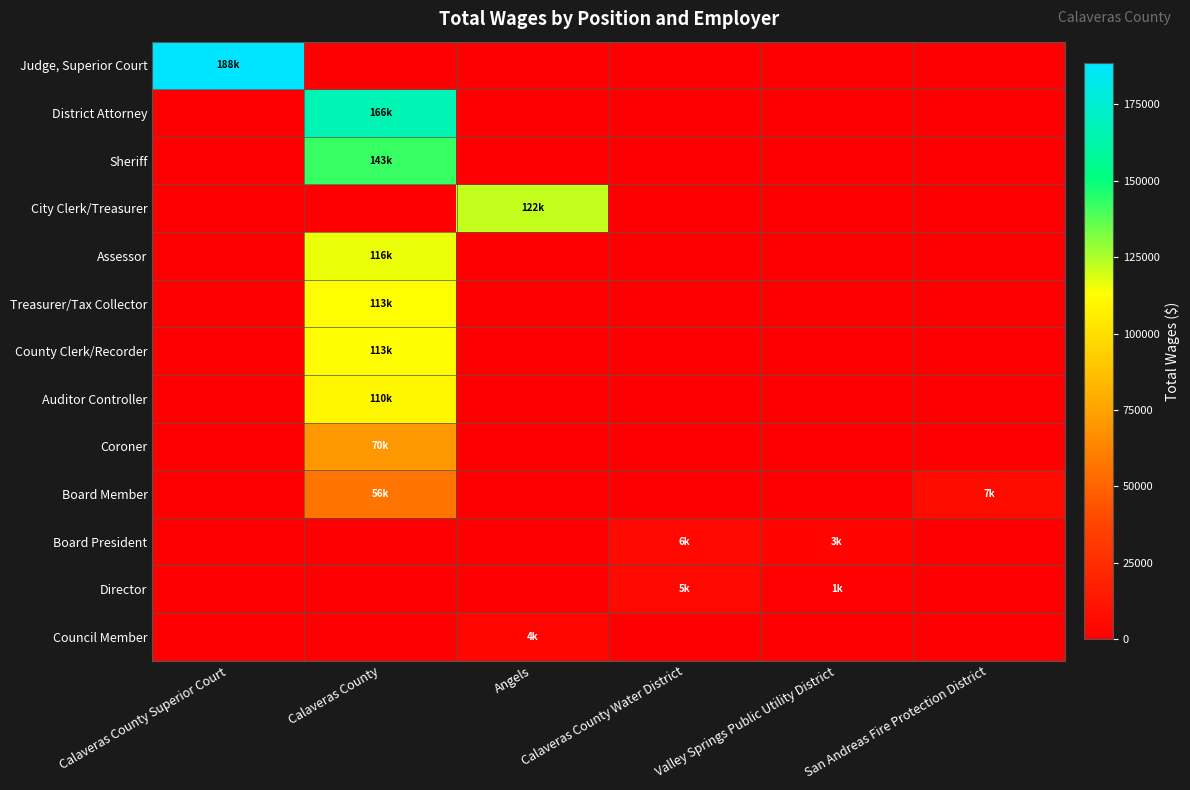

Rank the series at Valley Springs Public Utility District from highest to lowest value.

Board President, Director, Judge, Superior Court, District Attorney, Sheriff, City Clerk/Treasurer, Assessor, Treasurer/Tax Collector, County Clerk/Recorder, Auditor Controller, Coroner, Board Member, Council Member